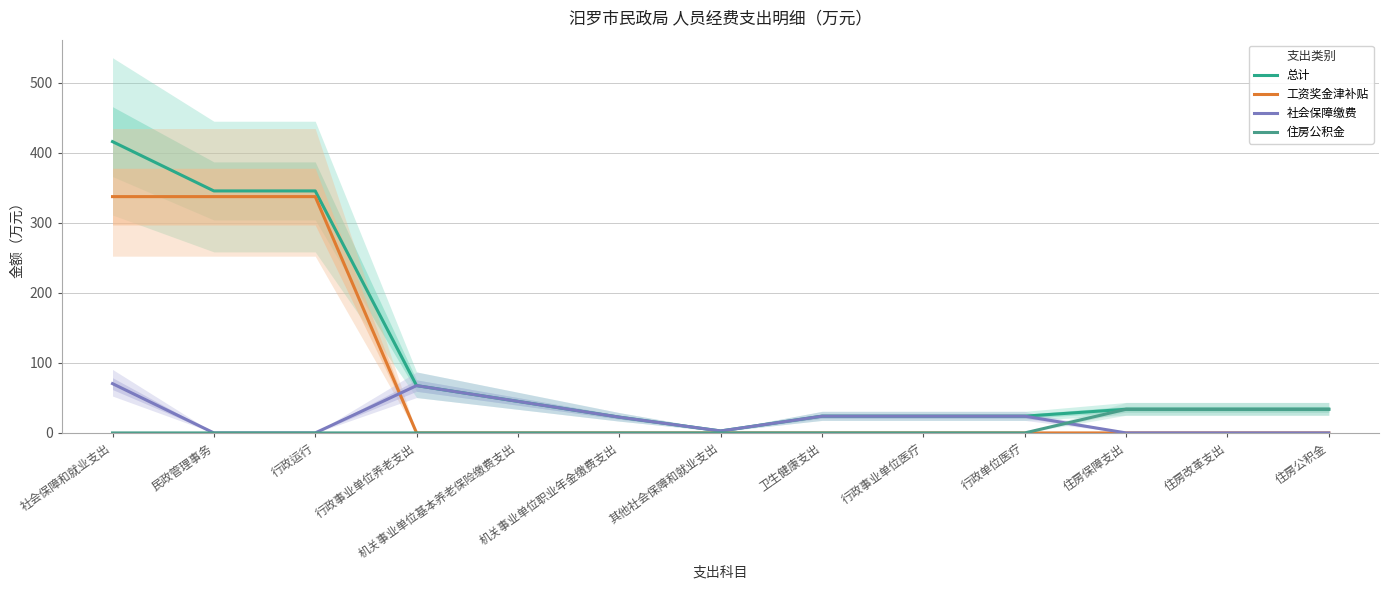

The value of 工资奖金津补贴 at 行政单位医疗 is 0.0. True or false?

True